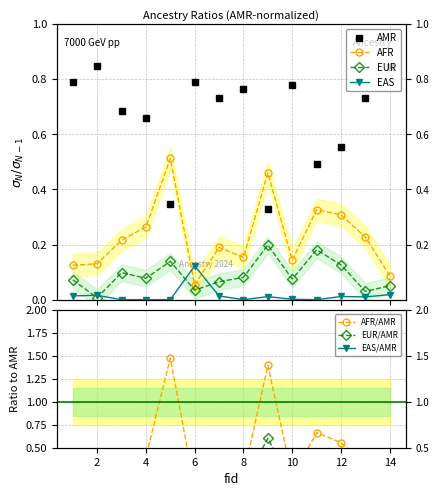

What is the value of the EAS point at the 6th from the left?

0.1